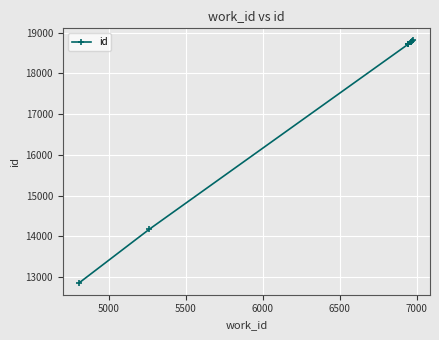

Reading left to right, extract all data points from this chart.

12863	14172	18717	18719	18721	18723	18773	18775	18794	18806